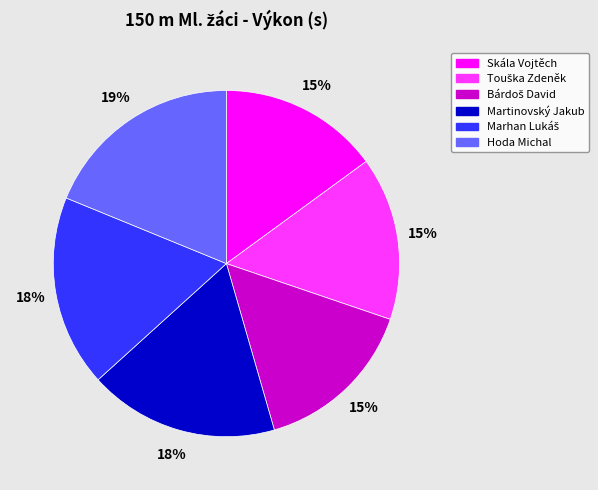

Is it true that Skála Vojtěch is 9% of the pie?

False